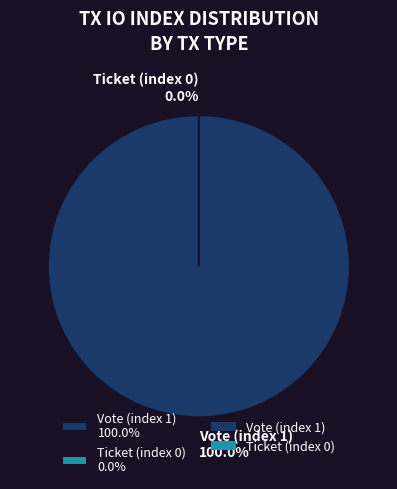

To the nearest percent, what is the combined percentage of Vote (index 1) and Ticket (index 0)?

100%